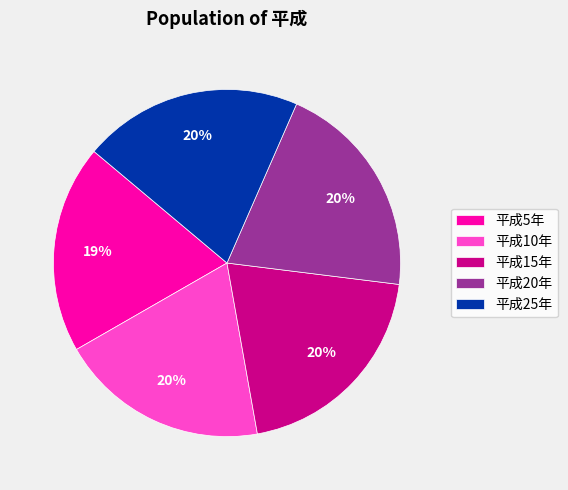

To the nearest percent, what percentage of the pie is 平成5年?

19%